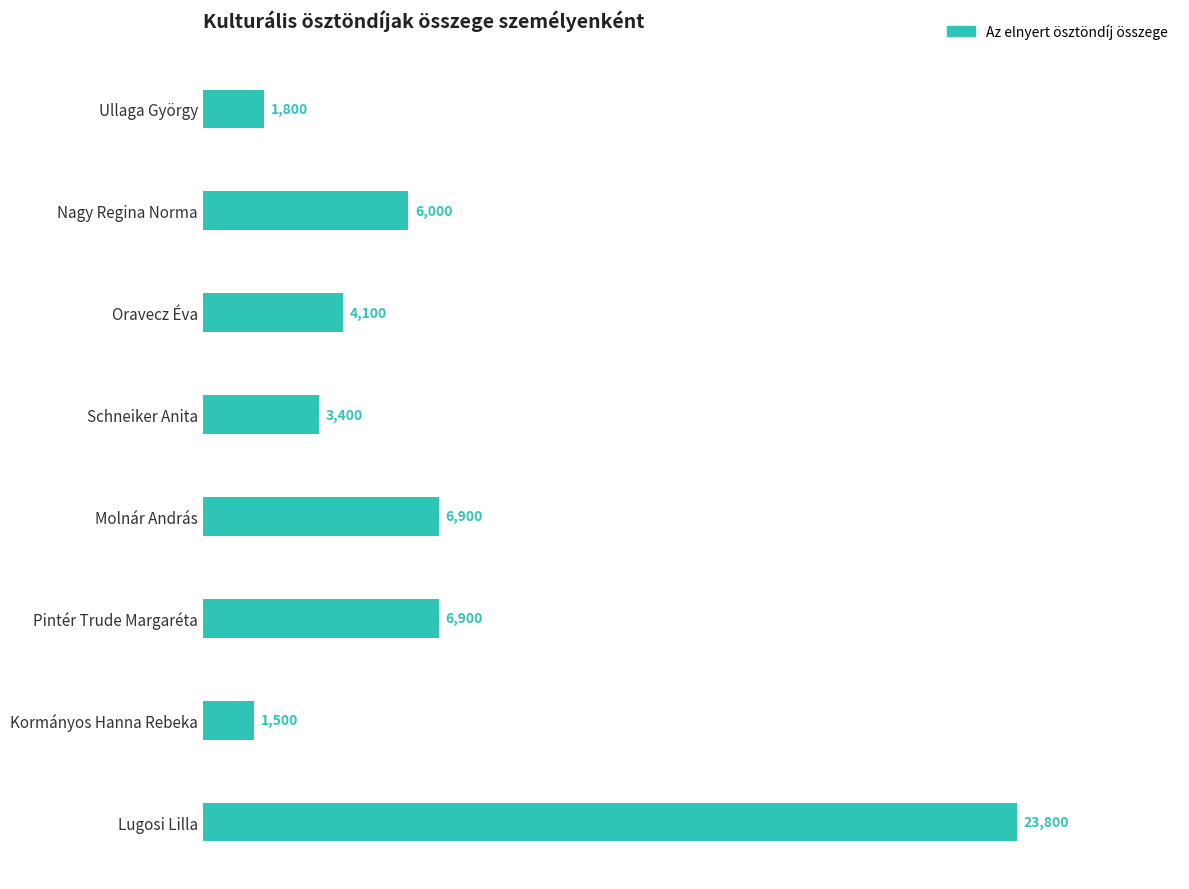

Reading bottom to top, transcribe all the data shown in this chart.

23800	1500	6900	6900	3400	4100	6000	1800